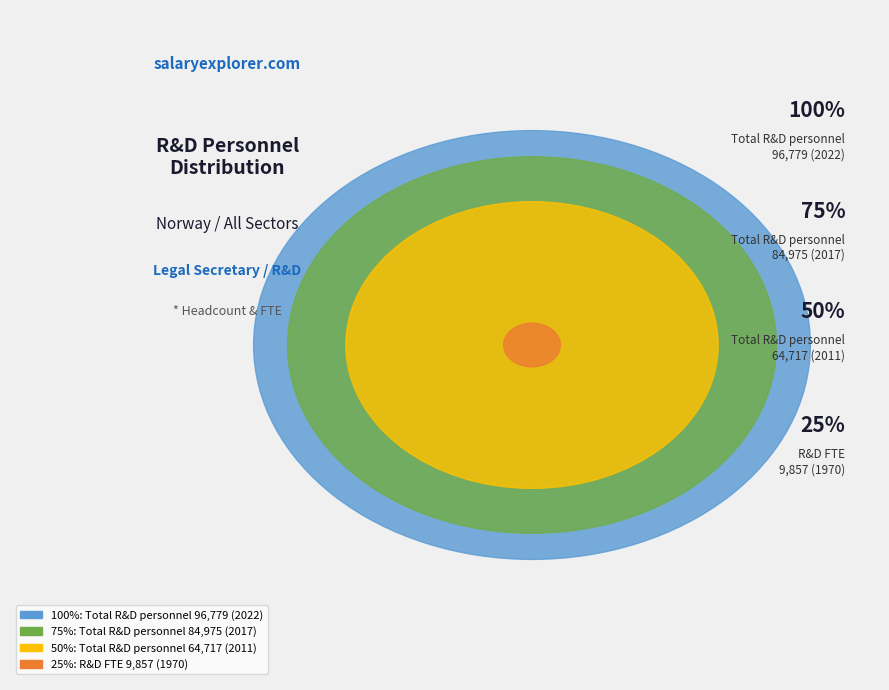

Count the number of slices in the pie.

4